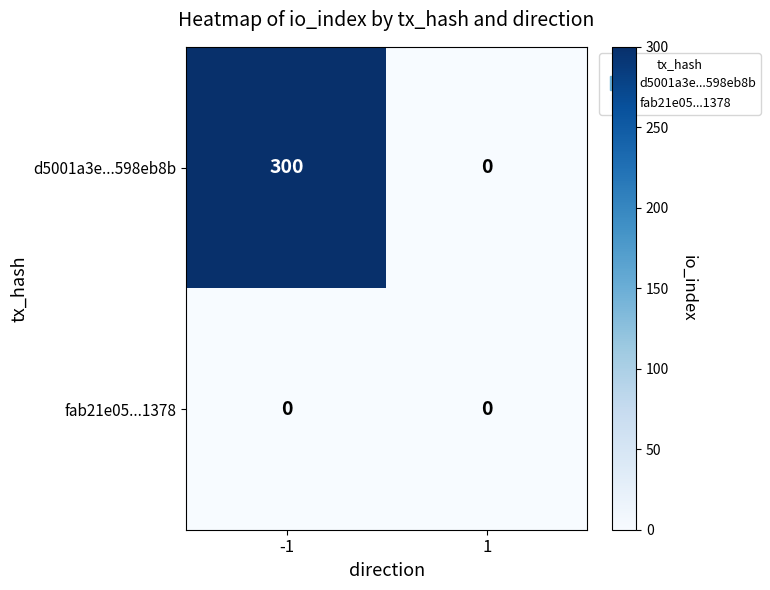

Rank the categories by d5001a3e...598eb8b value from lowest to highest.

1, -1